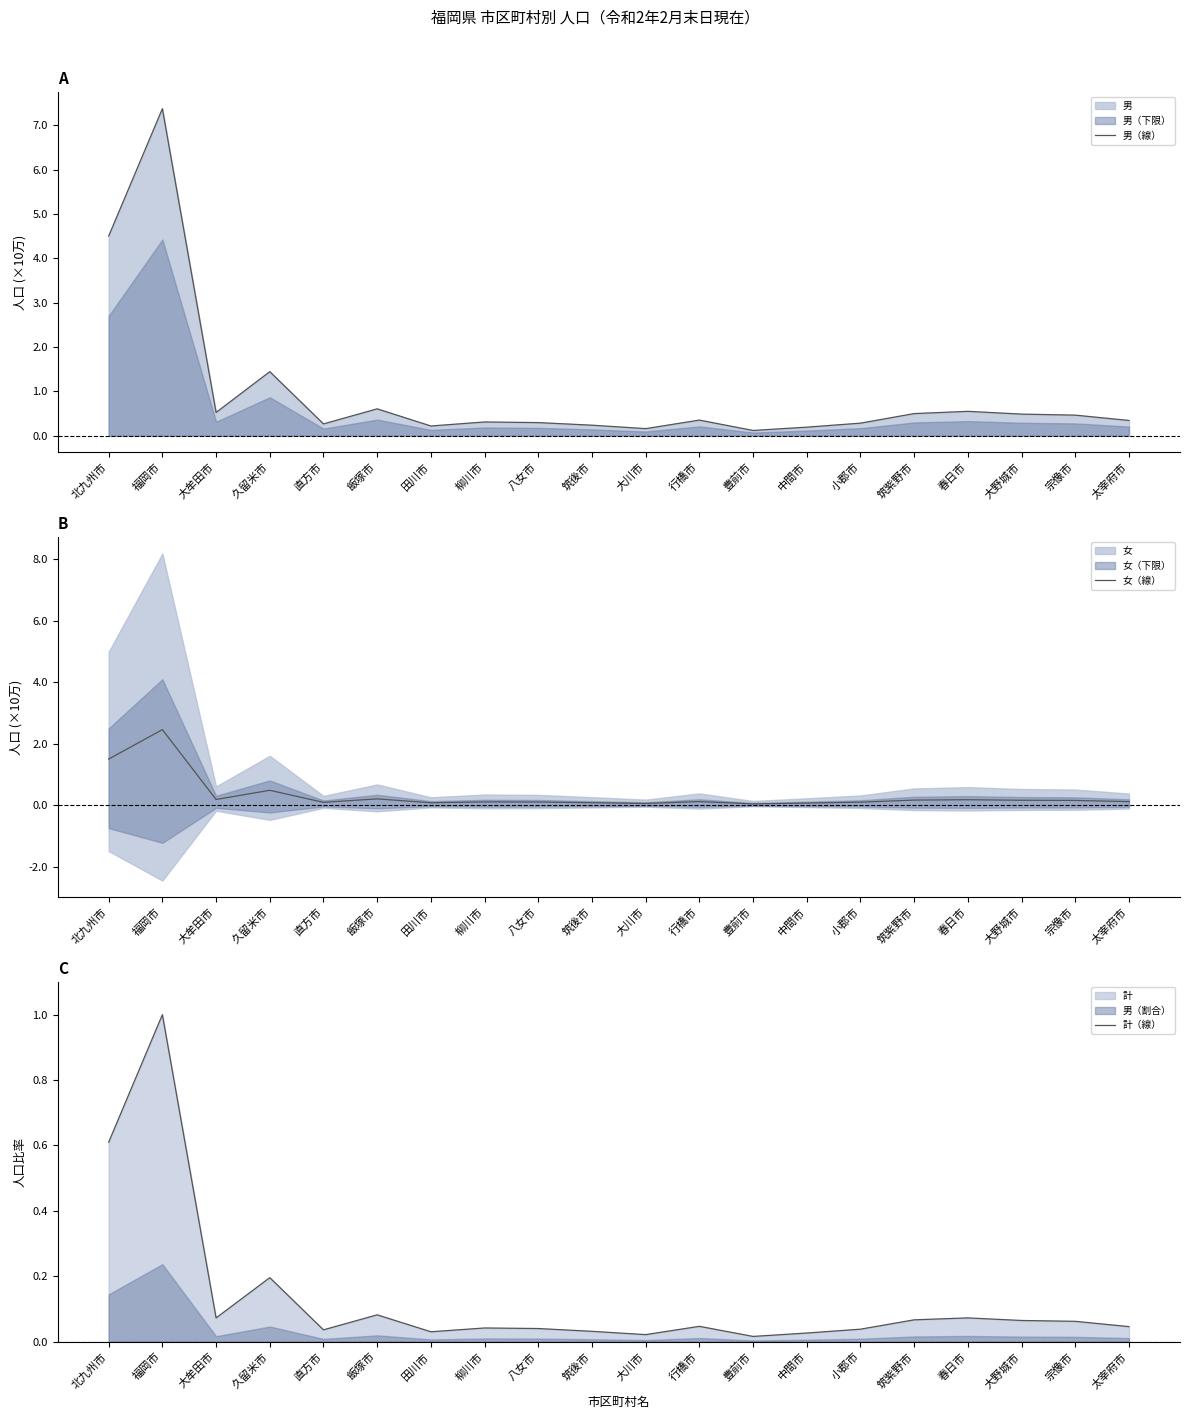

Which series has the largest total across all categories?

男（線）